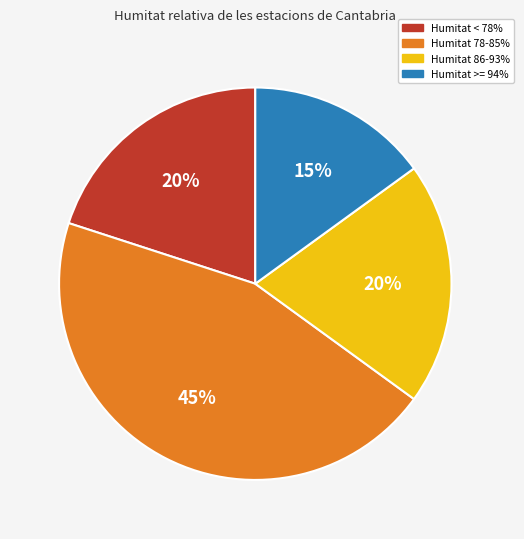

Count the number of slices in the pie.

4